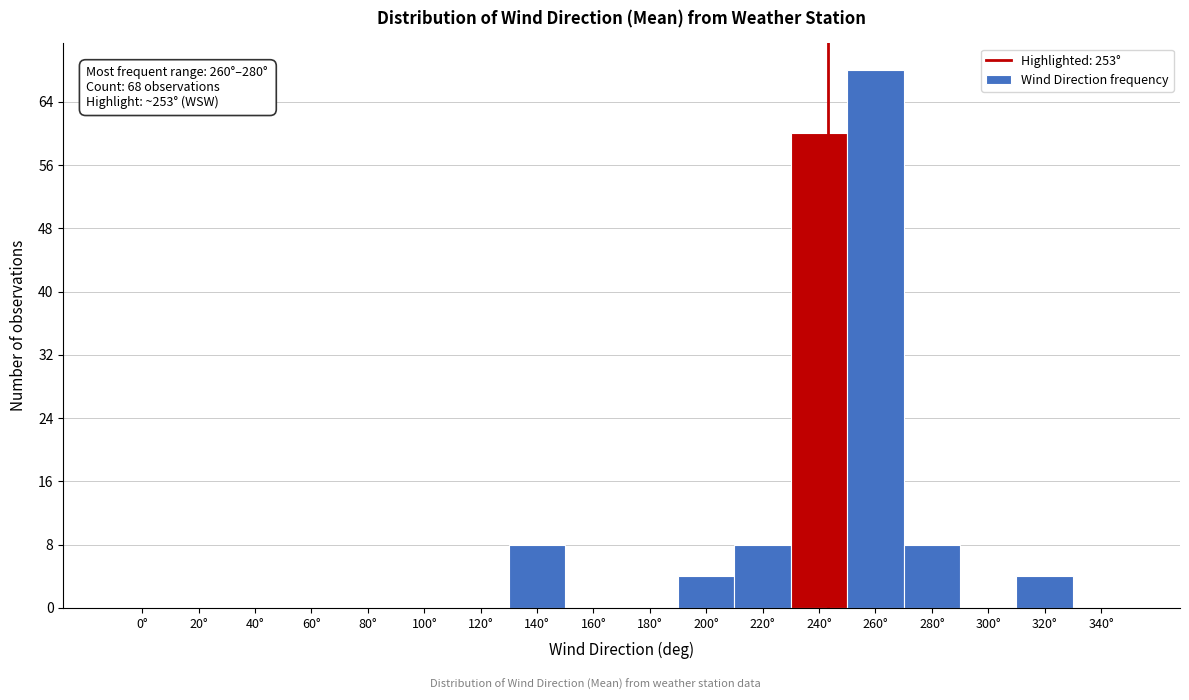

Reading right to left, list all the values displayed in this chart.

340°=0	320°=4	300°=0	280°=8	260°=68	240°=60	220°=8	200°=4	180°=0	160°=0	140°=8	120°=0	100°=0	80°=0	60°=0	40°=0	20°=0	0°=0